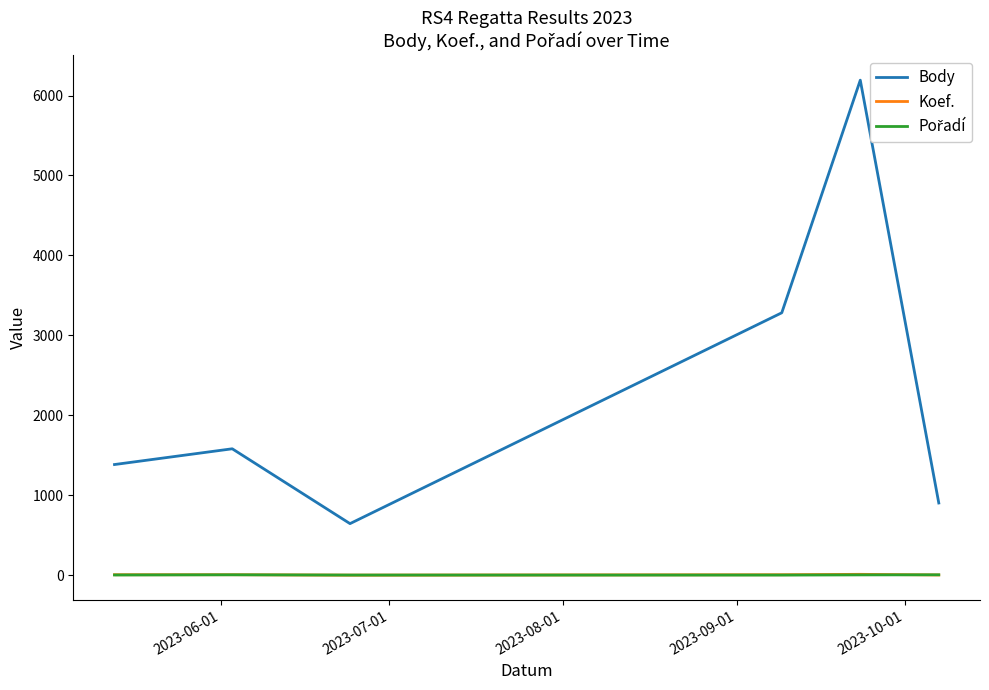

What is the maximum value shown in the chart?

6192